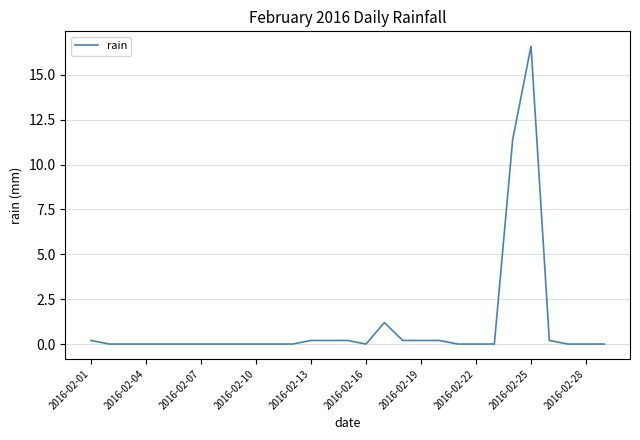

What is the maximum value shown in the chart?

16.6